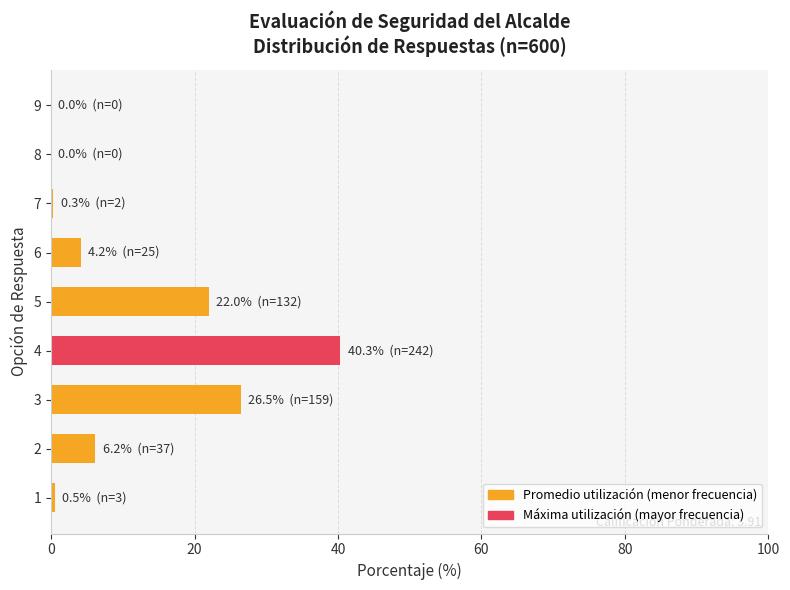

What is the maximum value shown in the chart?

40.3